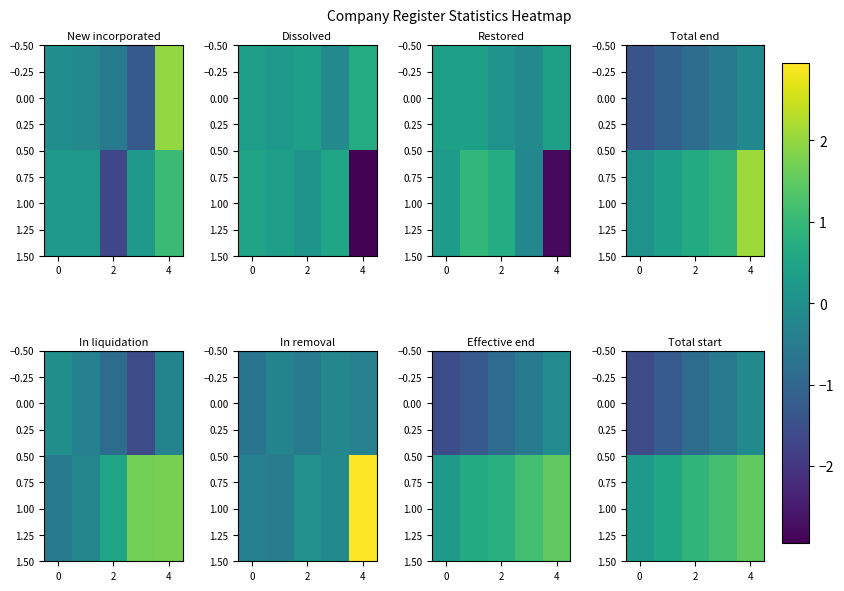

What is the difference between the maximum and second lowest values in the 0.00 series?

1.1